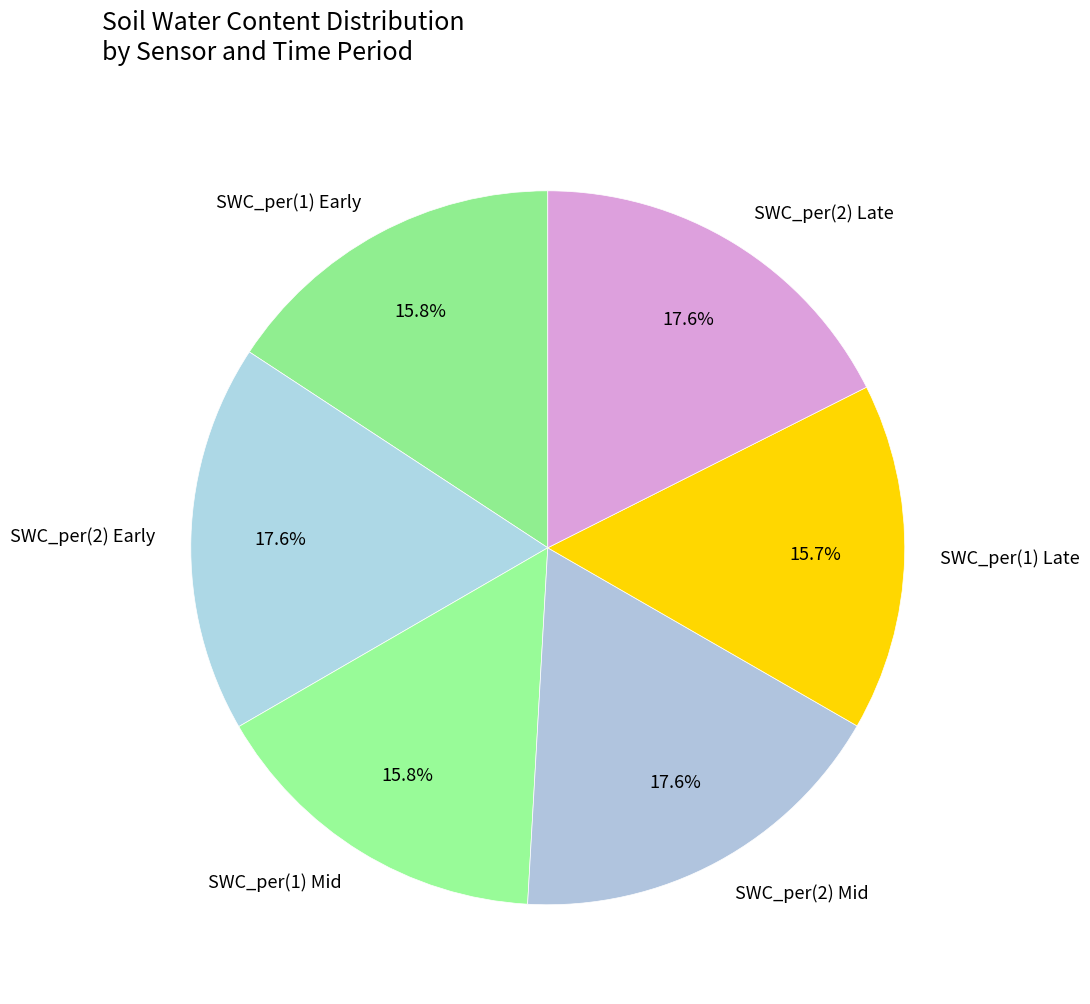

Is there a majority slice in this chart?

No